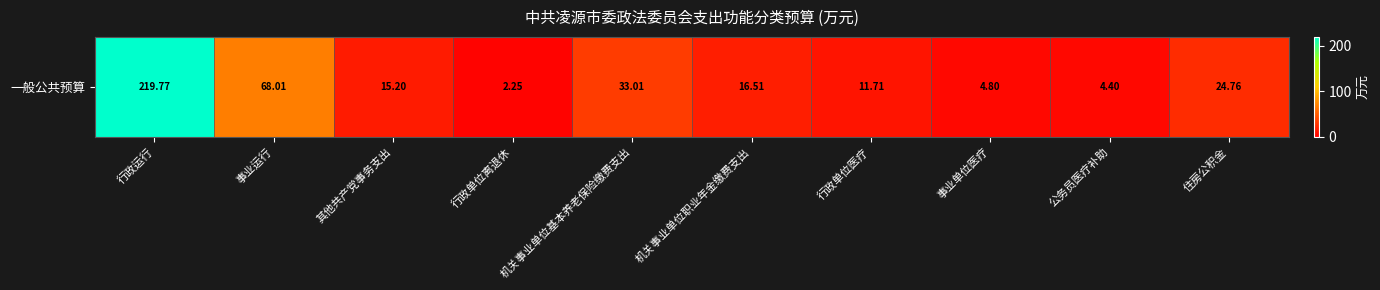

True or false: the data shows 68.0 at 事业运行.

True